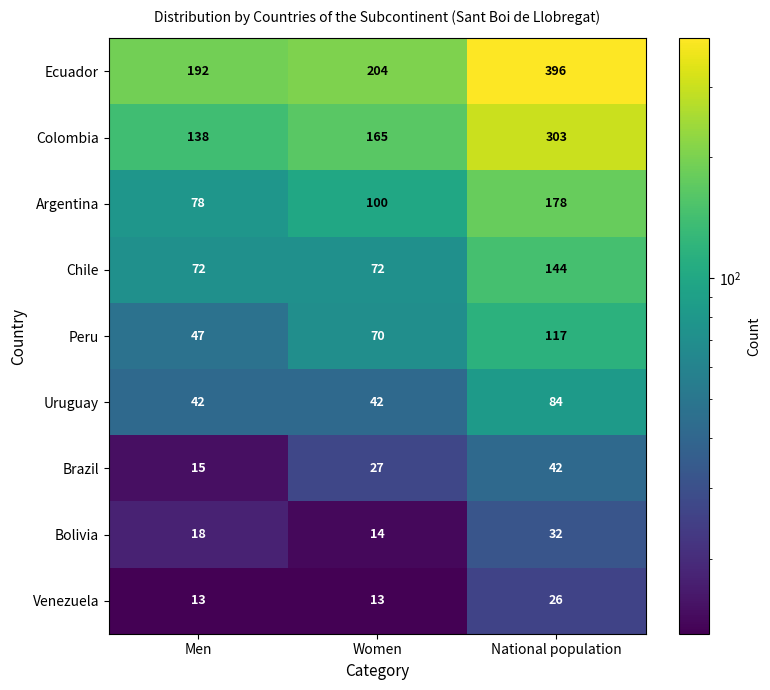

The Argentina series shows 100 at Women. True or false?

True